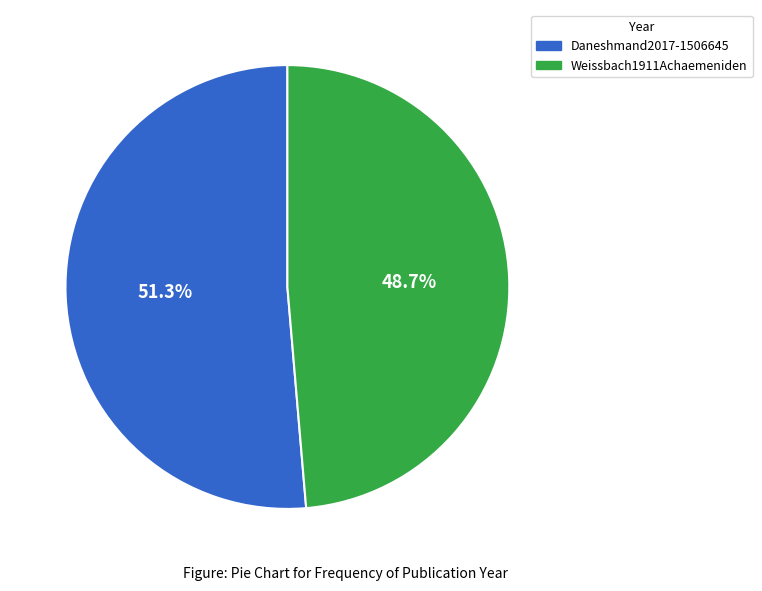

Does Weissbach1911Achaemeniden represent more than half of the total?

No